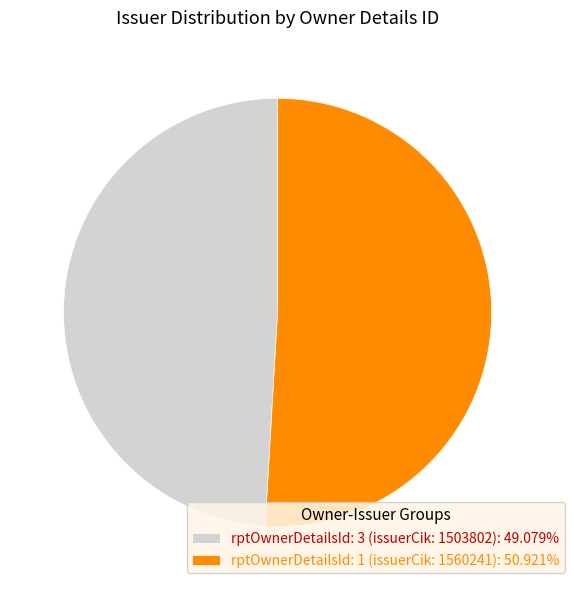

How many slices are in this pie chart?

2